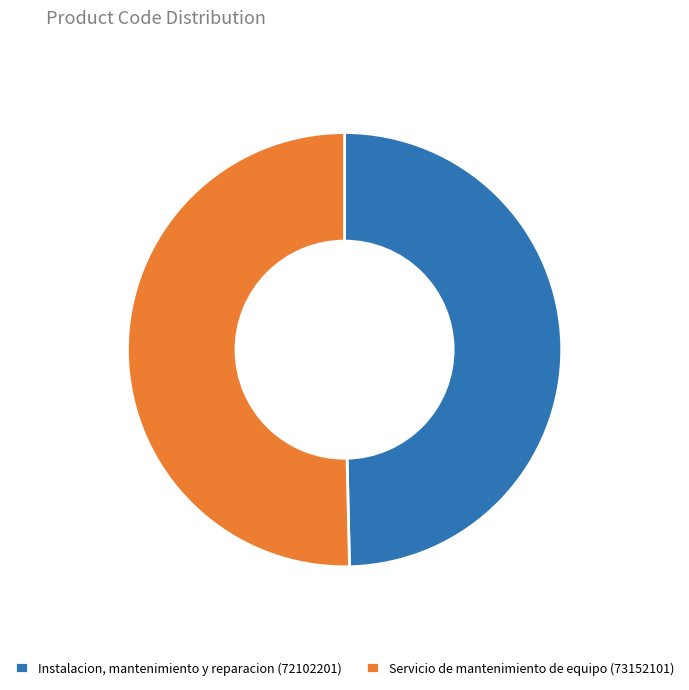

Which category accounts for the majority?

Servicio de mantenimiento de equipo (73152101)